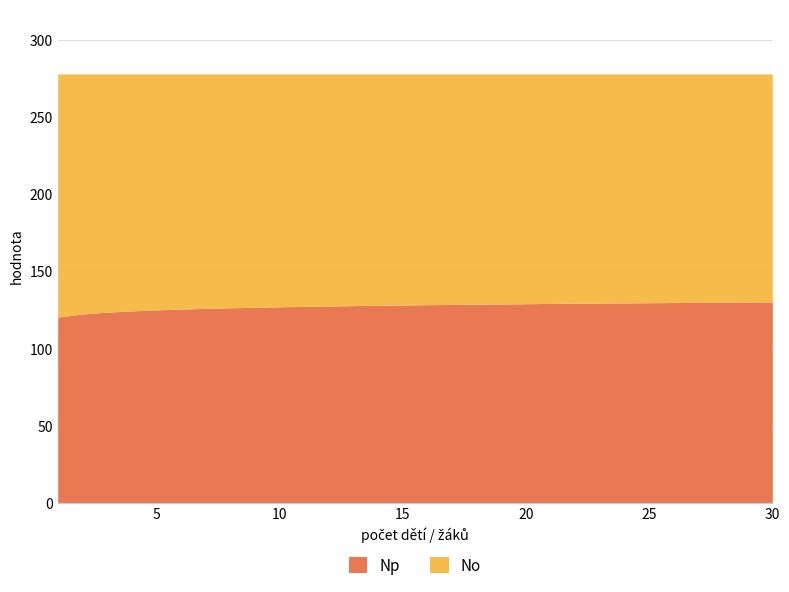

Does the chart have visible grid lines?

Yes